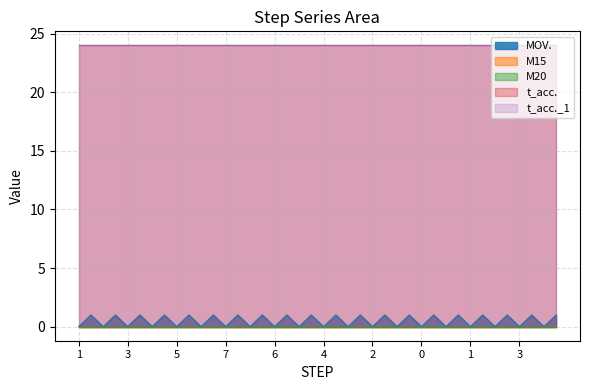

What is the spread (max minus min) of values at 6?

24